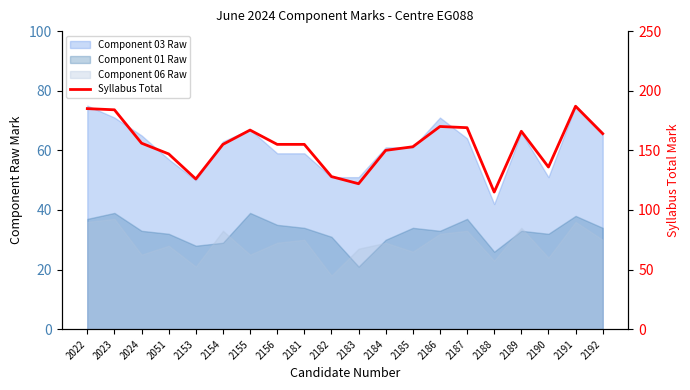

List the labels in order of value, largest first.

2191, 2022, 2023, 2186, 2187, 2155, 2189, 2192, 2024, 2154, 2156, 2181, 2185, 2184, 2051, 2190, 2182, 2153, 2183, 2188